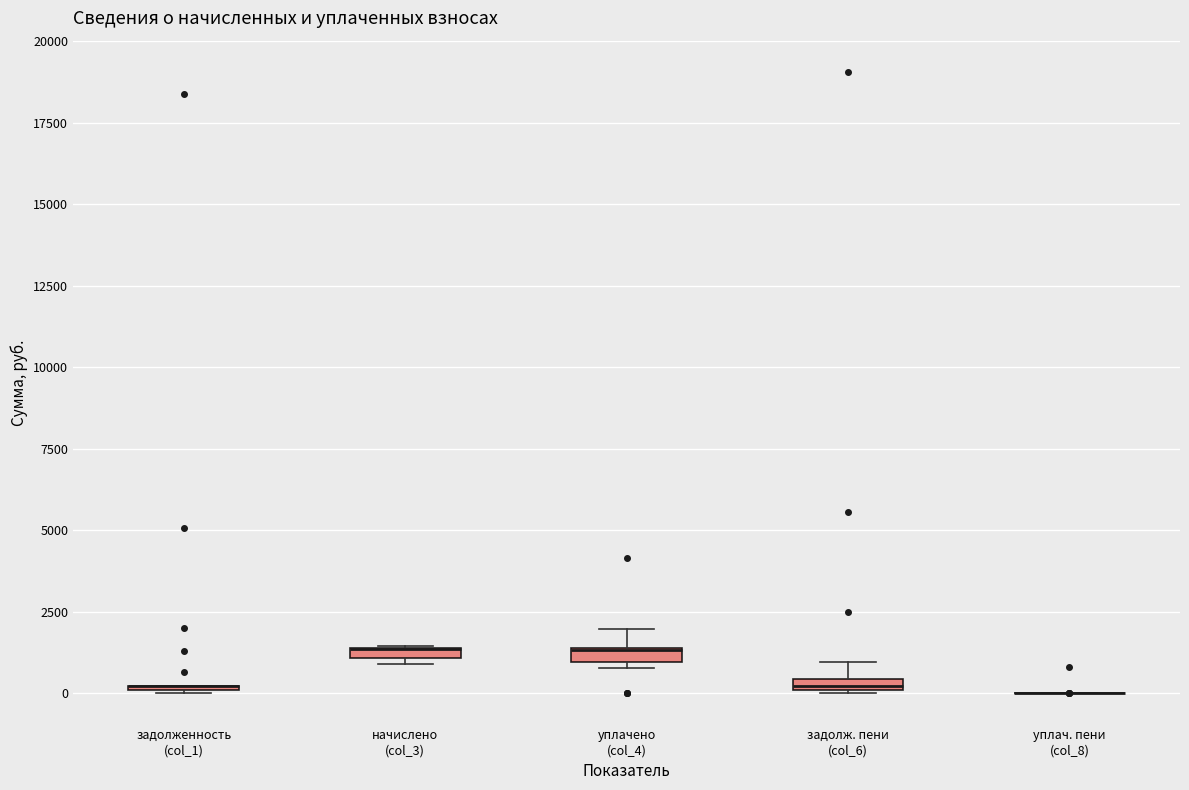

Where does the upper whisker of the box for задолж. пени (col_6) end on the y-axis? The values are not printed on the chart, so give them approximately, as read against the axis.

1000